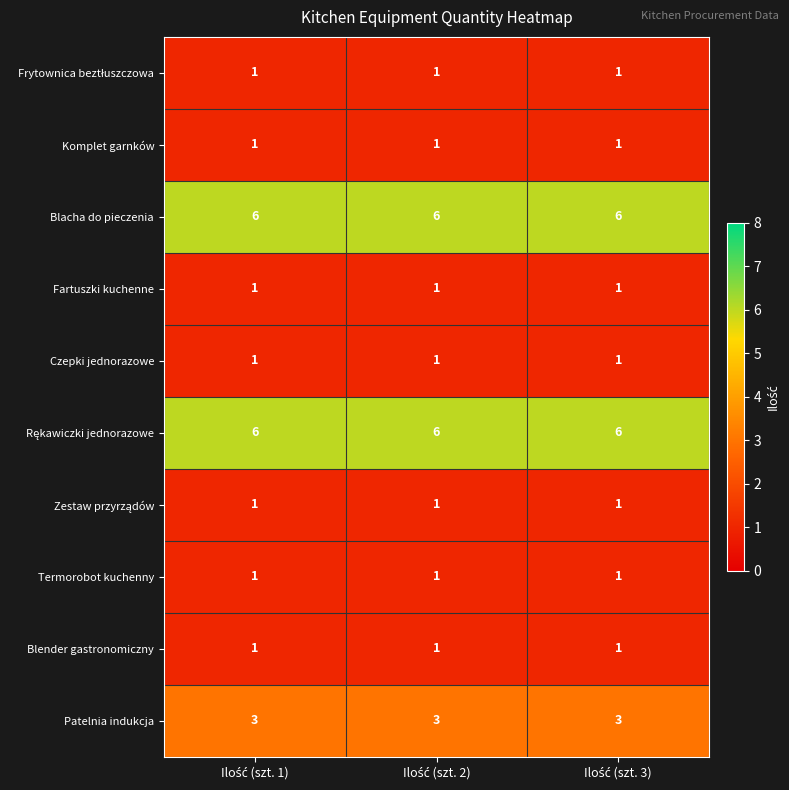

What is the sum of all Termorobot kuchenny values?

3